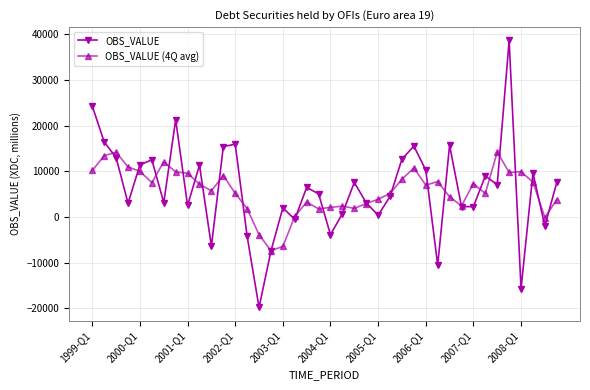

What is the maximum value for OBS_VALUE (4Q avg)?

14246.8